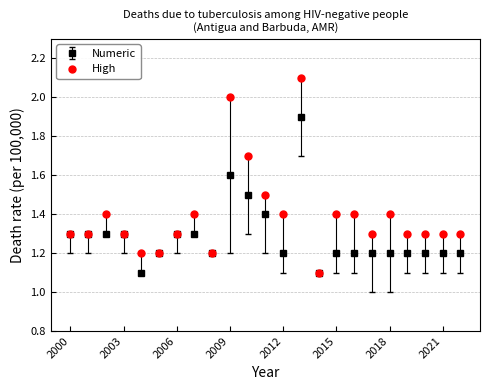

What is the difference between the maximum and minimum values in the Numeric series?

0.8